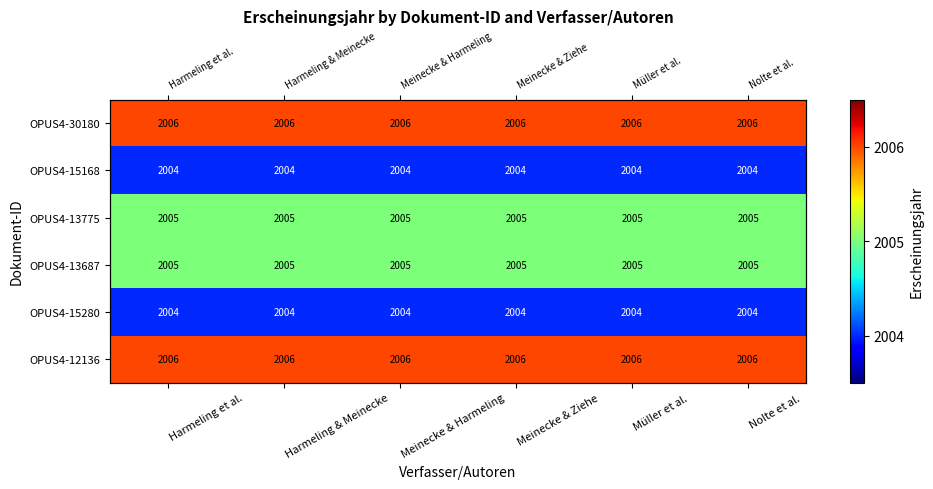

Which has a higher value, Harmeling & Meinecke or Meinecke & Harmeling?

Harmeling & Meinecke